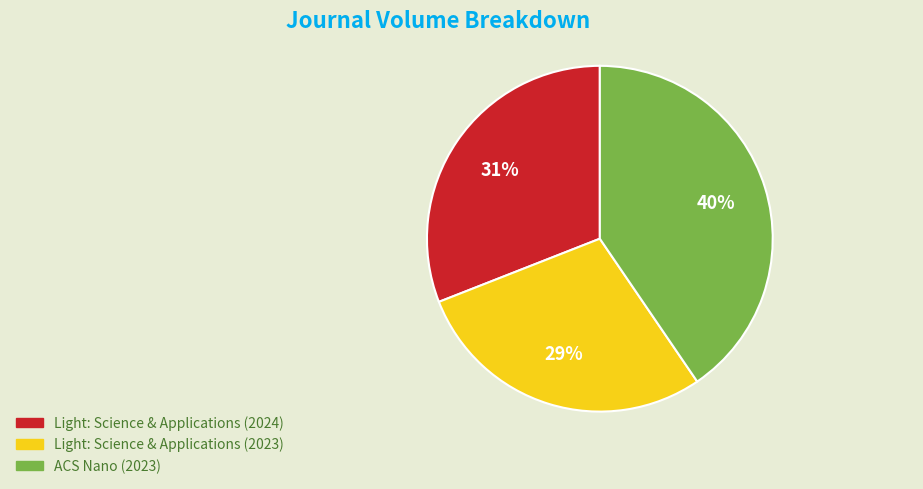

Do Light: Science & Applications (2023) and ACS Nano (2023) together represent more than half of the pie?

Yes